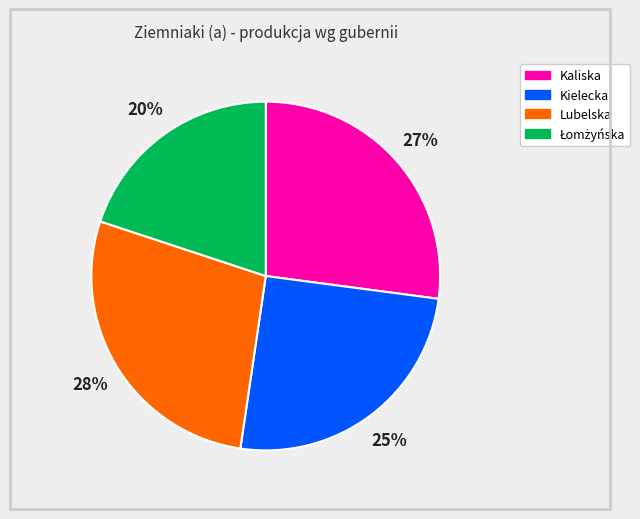

Which has a higher value, Kielecka or Lubelska?

Lubelska